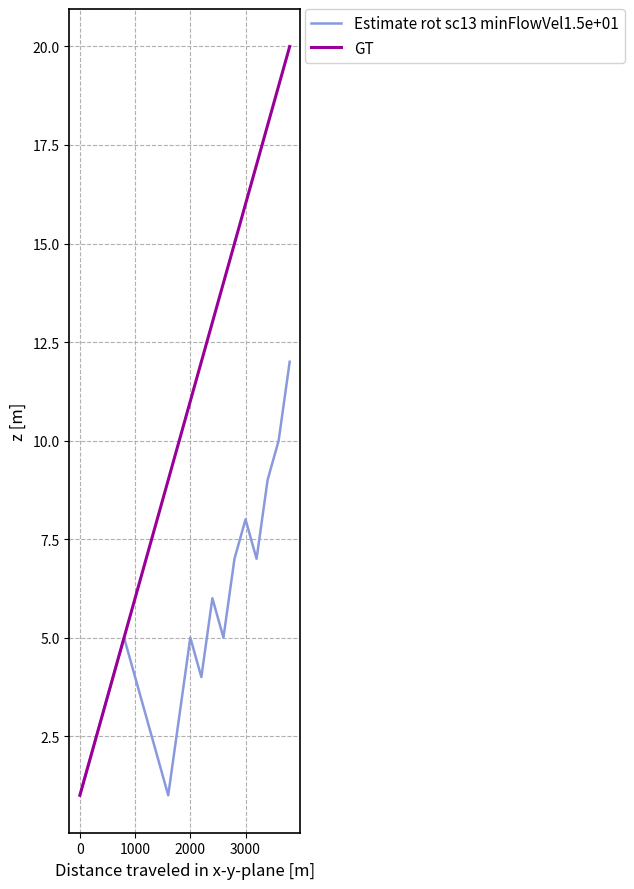

How many lines are shown in the chart?

2